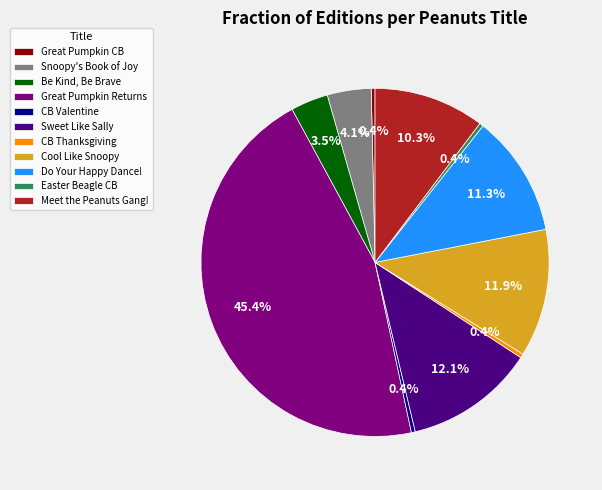

How much of the chart is everything except Snoopy's Book of Joy?

95.9%